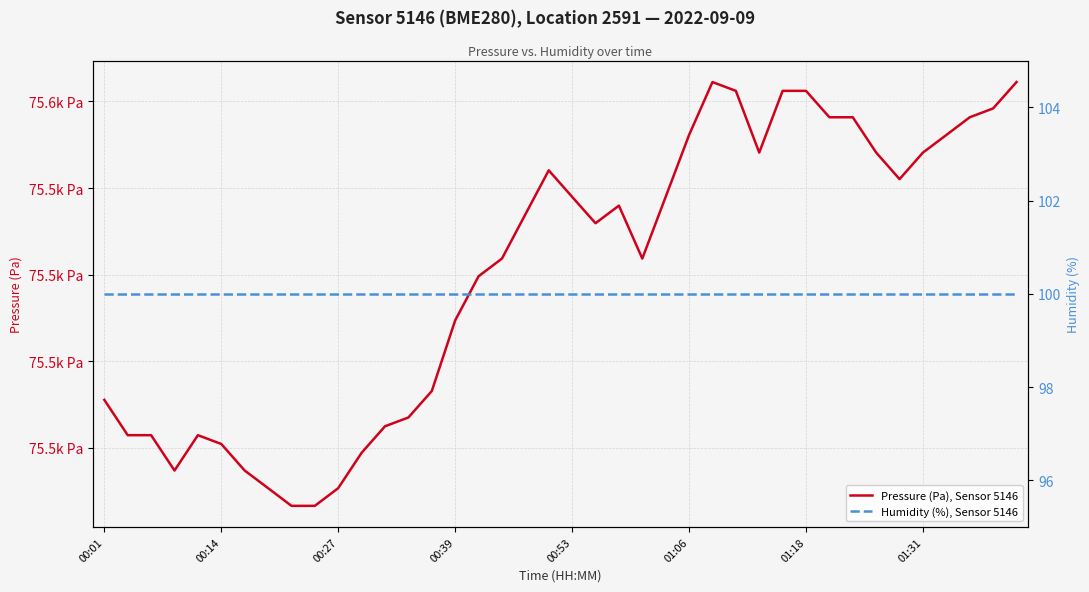

True or false: Humidity (%), Sensor 5146 and Pressure (Pa), Sensor 5146 intersect in this chart.

False